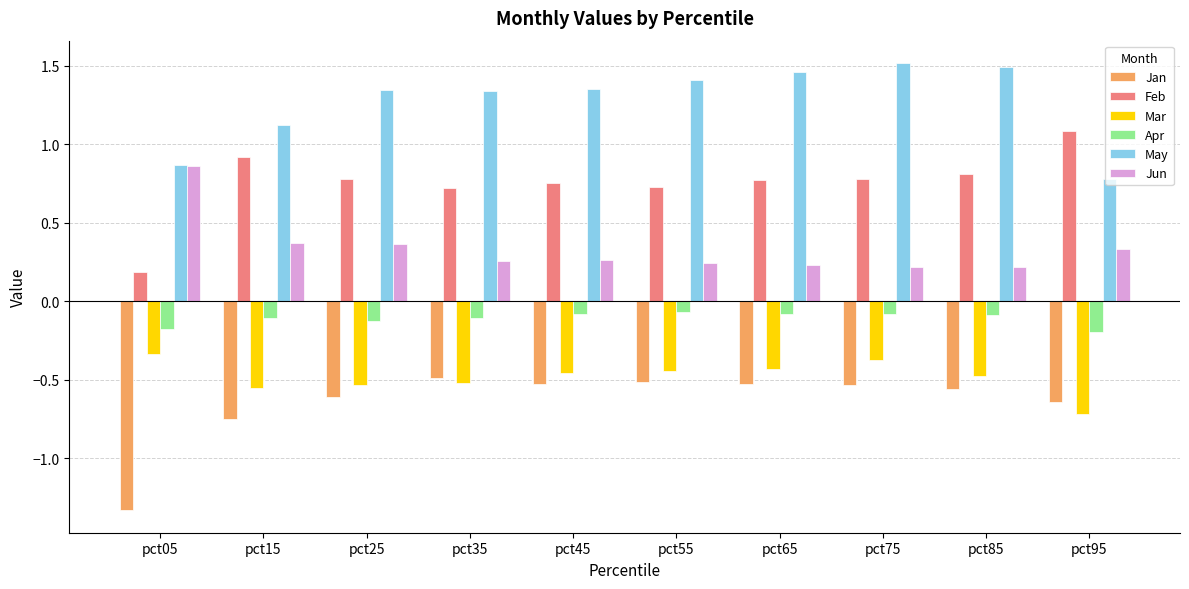

Between pct25 and pct95, which series saw the biggest shift?

May